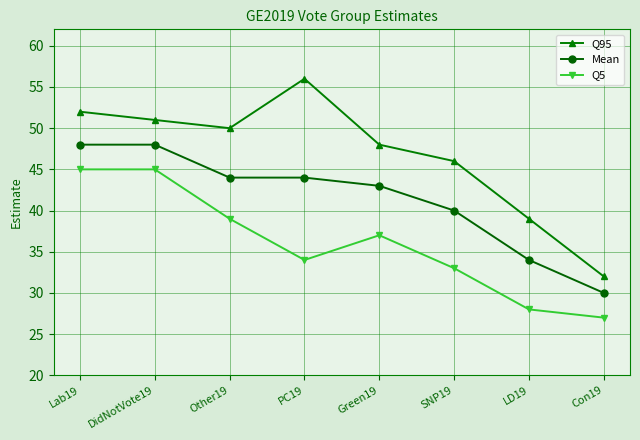

Is this an area chart (filled region under the line)?

No